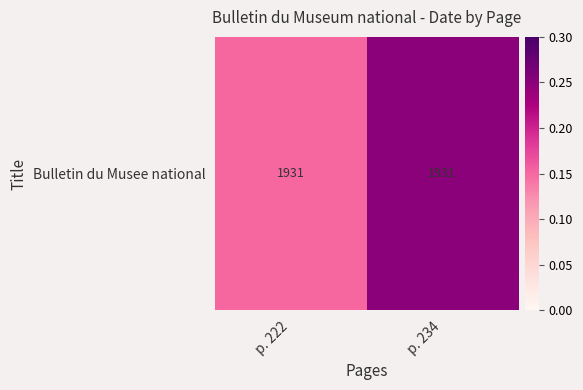

What is the sum of all values?

0.4